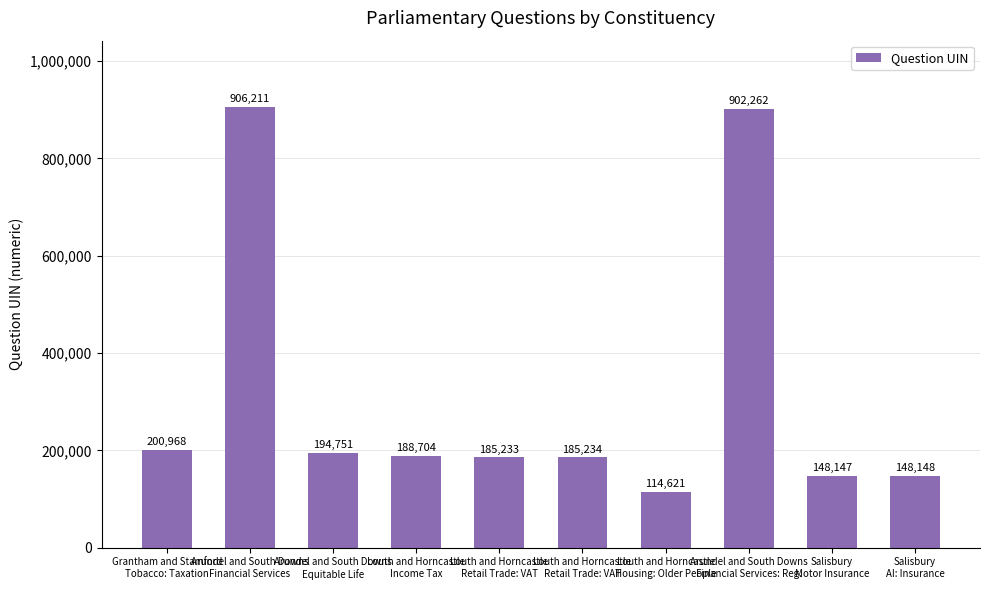

Does the chart contain any negative values?

No